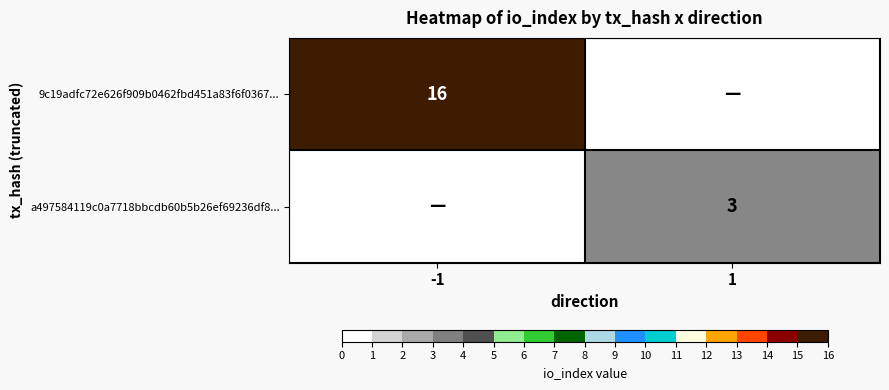

The a497584119c0a7718bbcdb60b5b26ef69236df8... series shows 3 at 1. True or false?

True